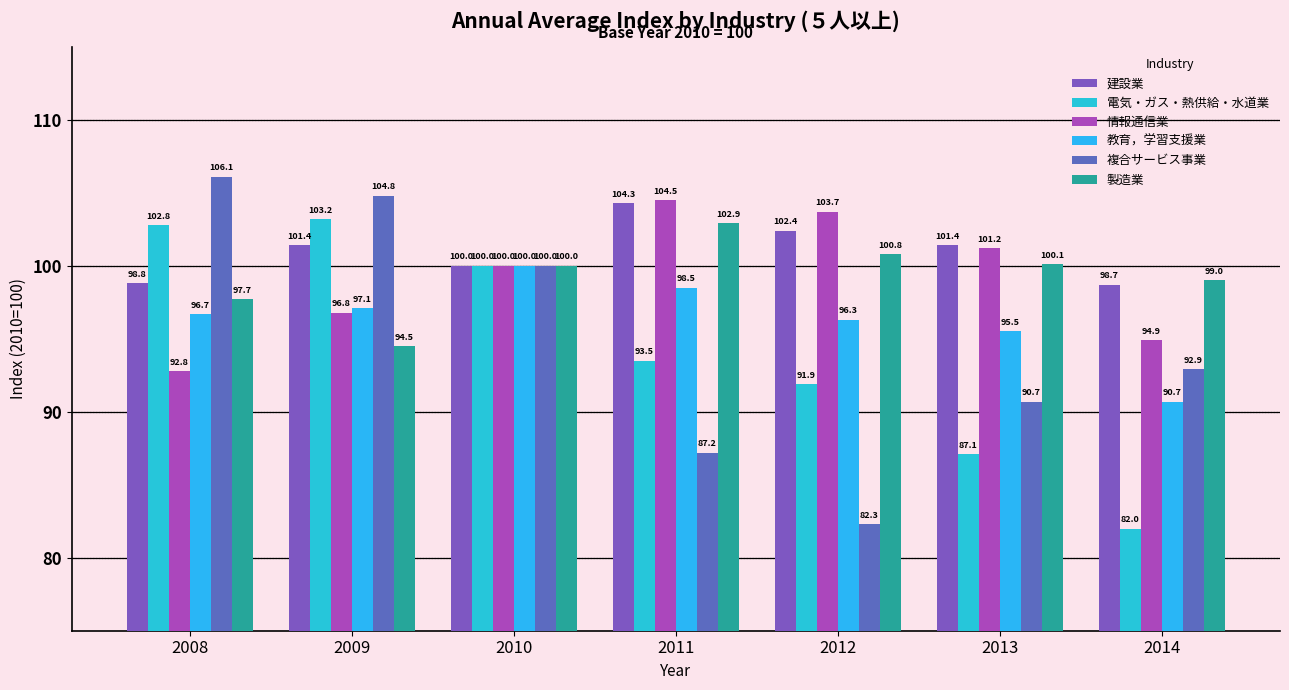

The 製造業 series shows 22.2 at 2009. True or false?

False